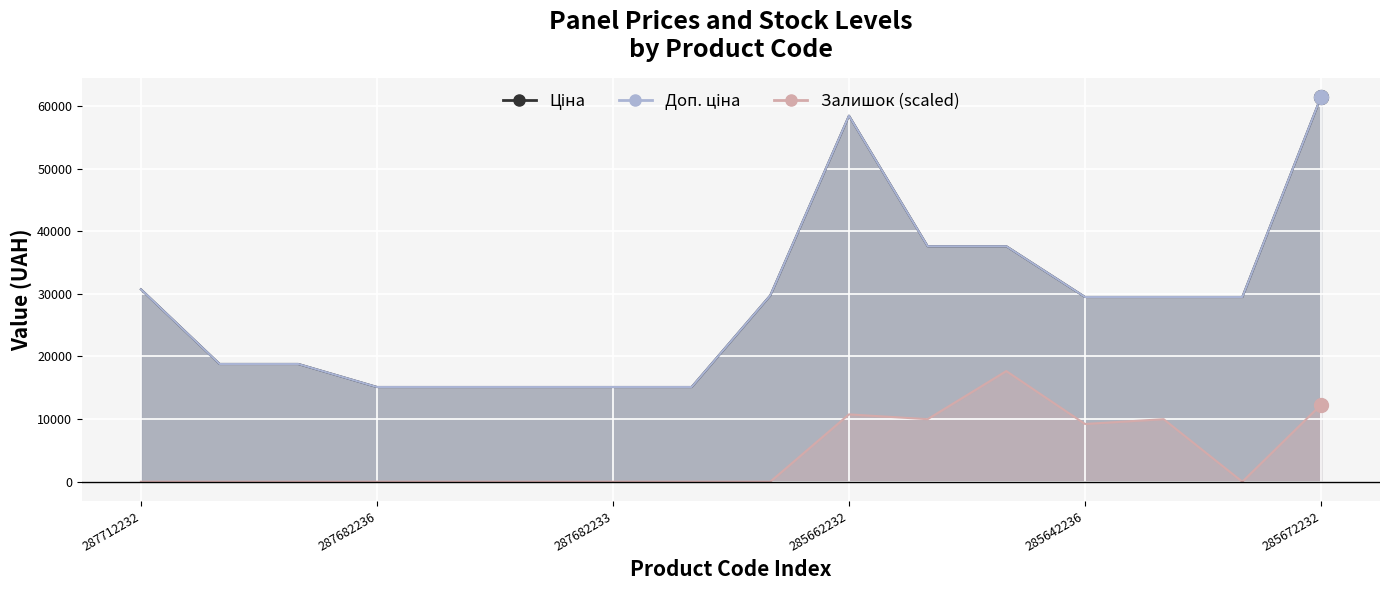

True or false: Залишок has more than 1 points higher than both neighbors.

True